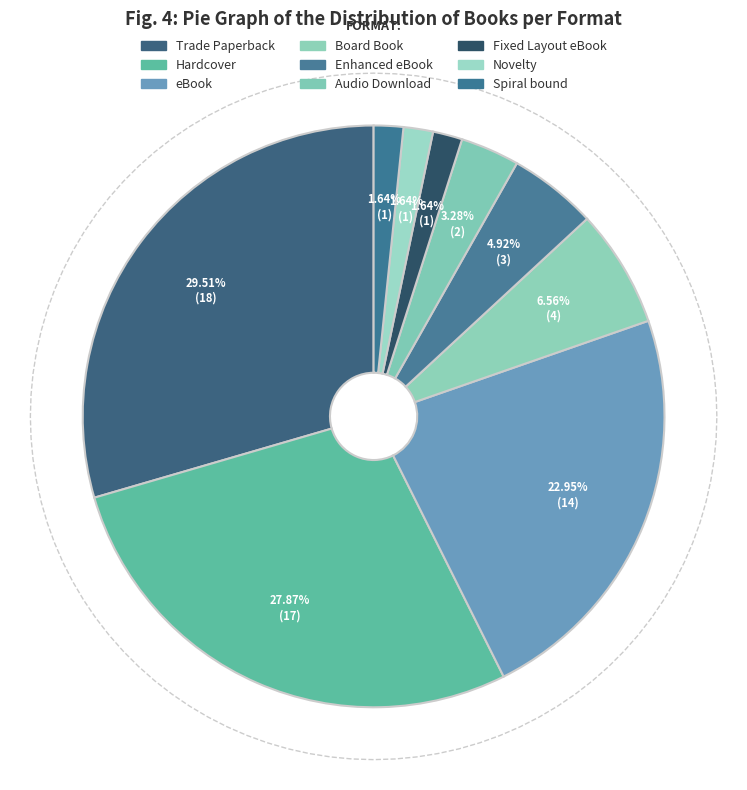

How many segments does this pie chart have?

9